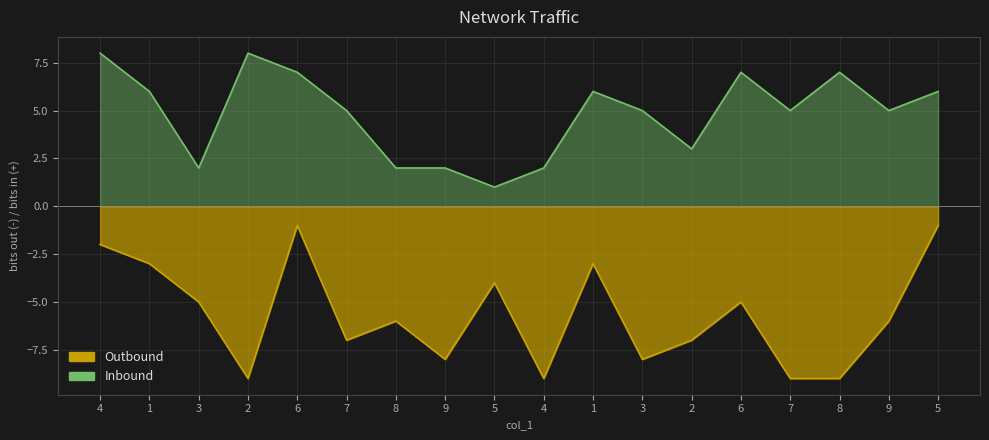

At which category is the sum across all series the highest?

4